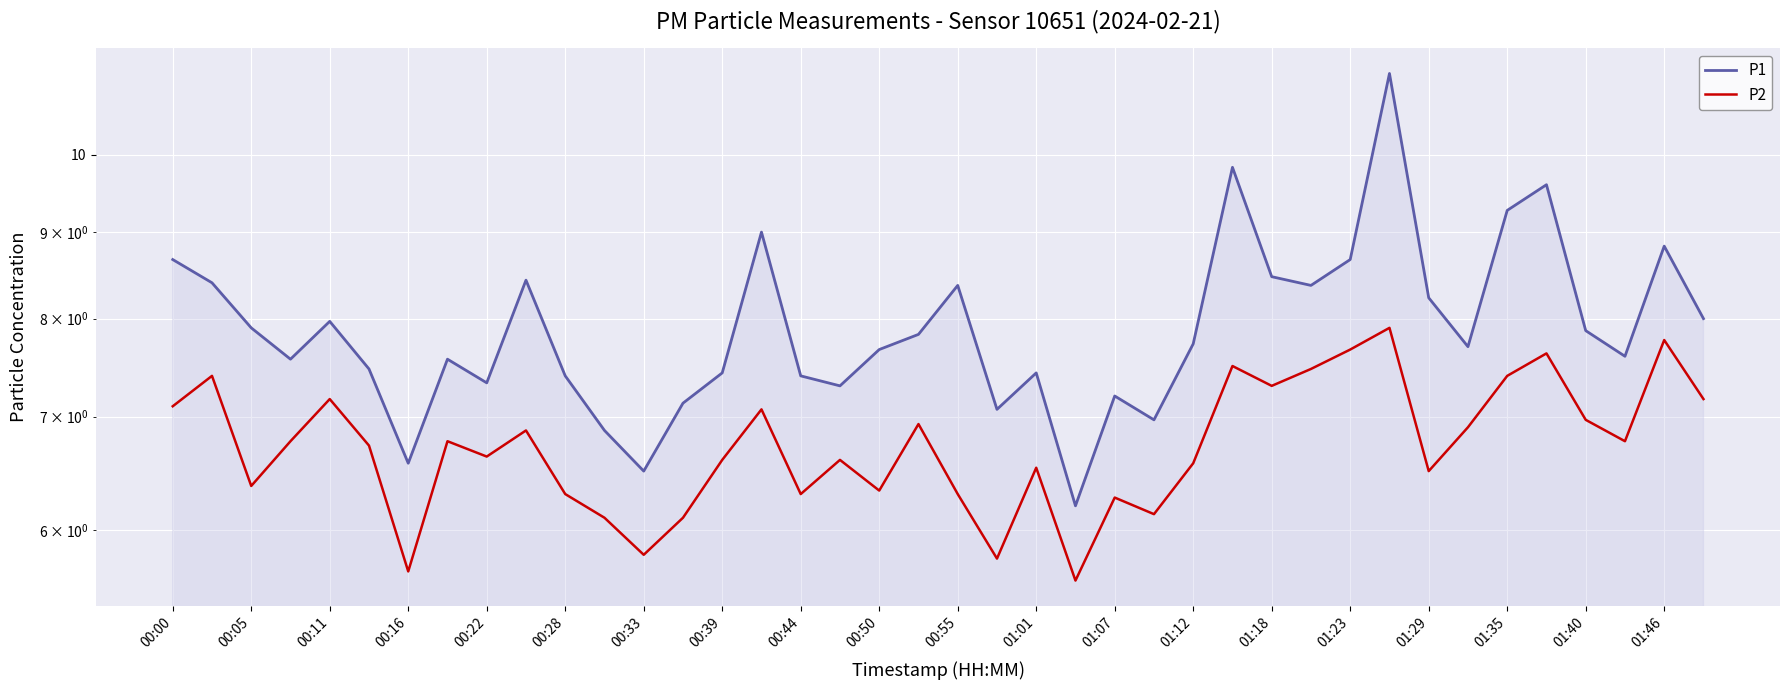

At which category does P1 reach its first local valley?

00:16